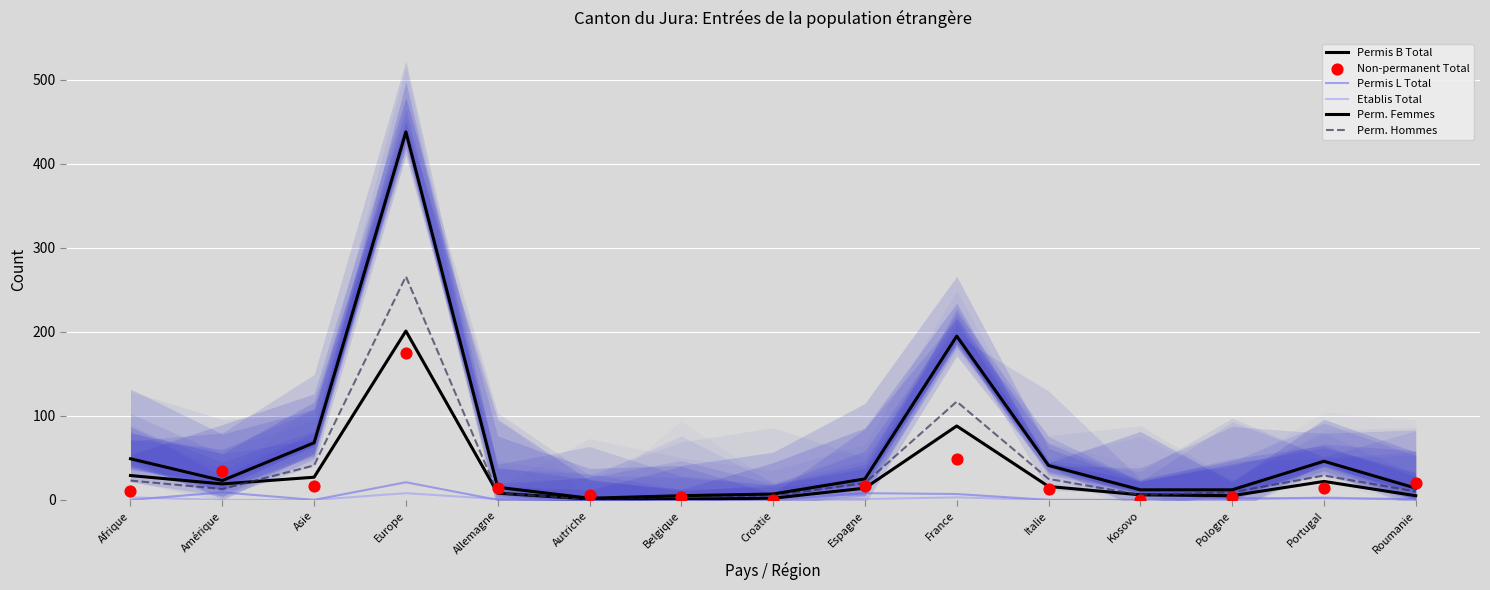

Is the value of Perm. Hommes at Croatie greater than the value of Etablis Total at Croatie?

Yes